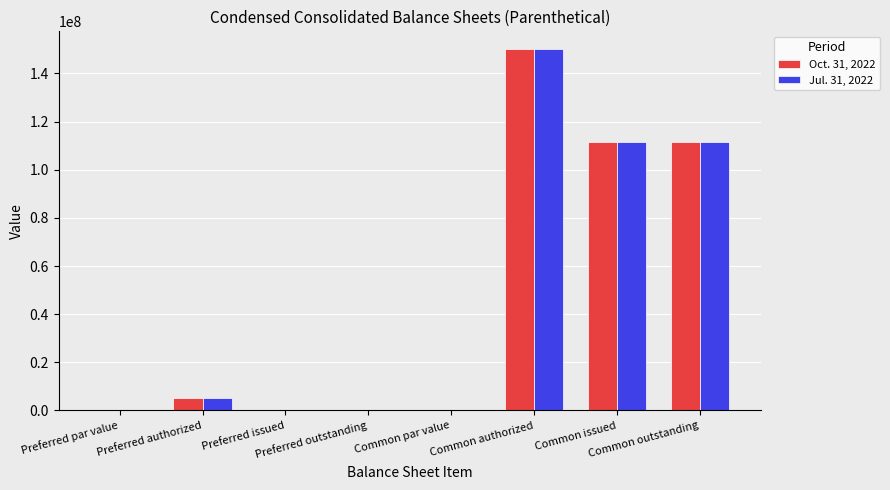

What is the sum of all Oct. 31, 2022 values?

377712946.0